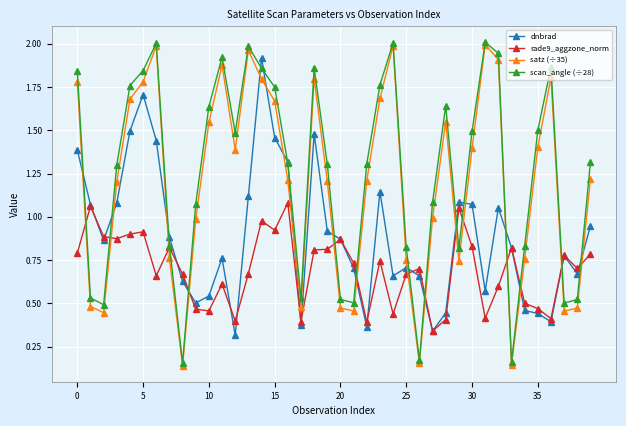

True or false: scan_angle (÷28) has more than 0 interior local peaks.

True